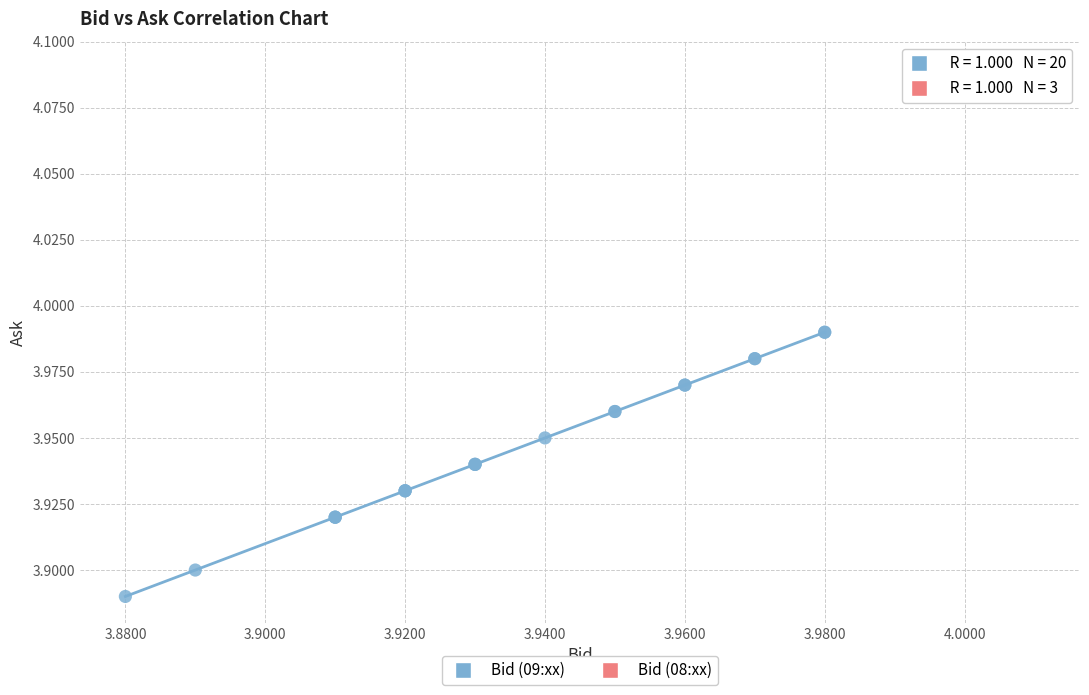

Which series has the largest Y range (max minus min)?

Bid (09:xx)